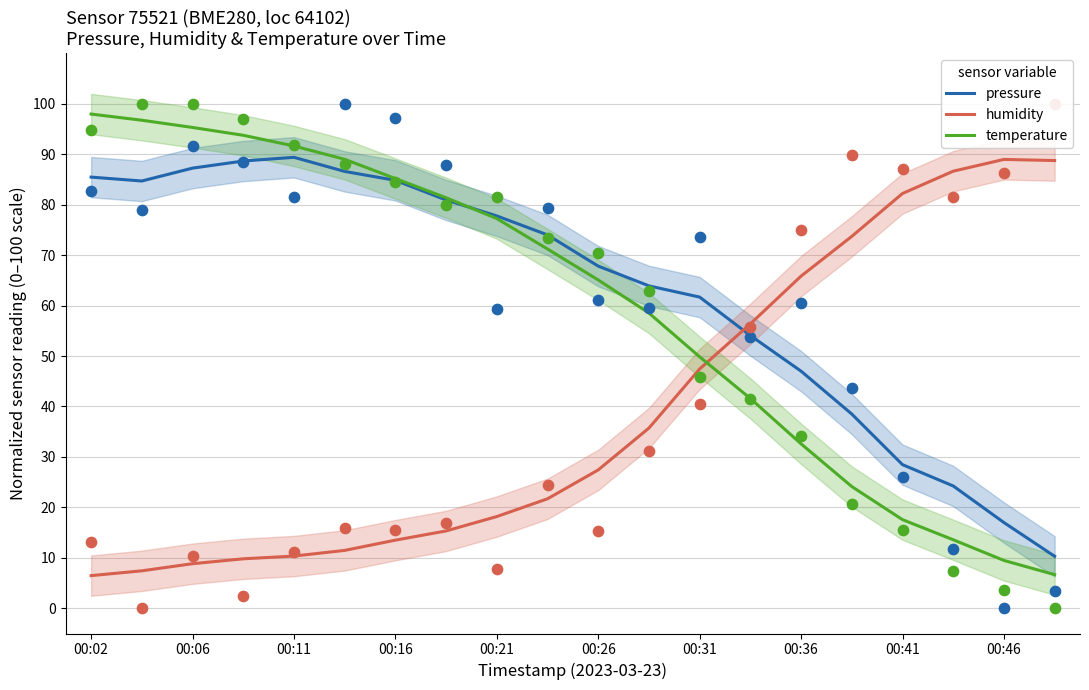

Which series reaches the maximum Y coordinate?

temperature